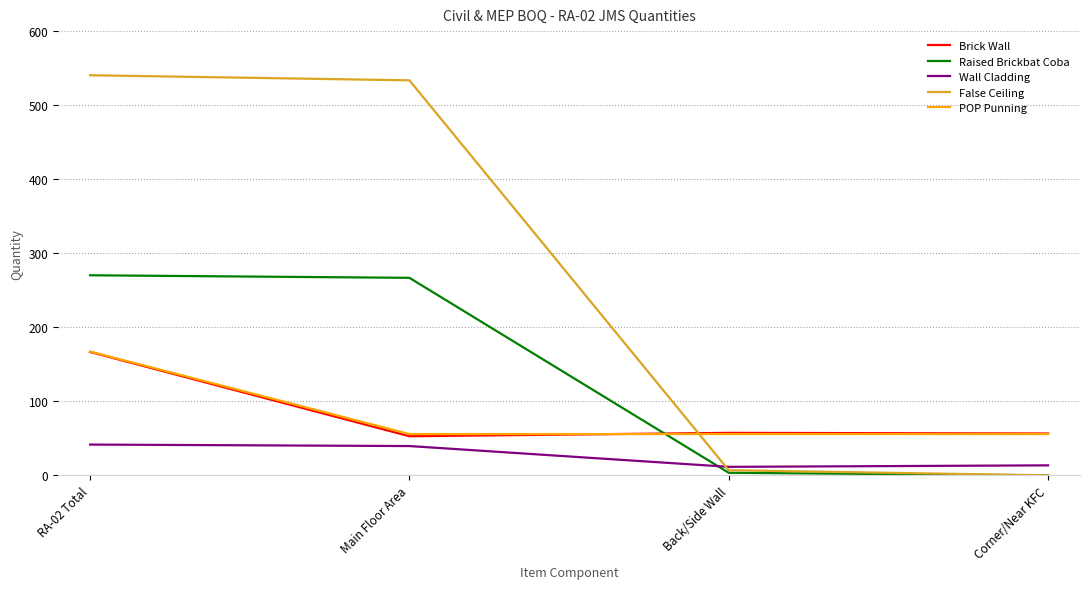

Which series has the widest spread of values?

False Ceiling